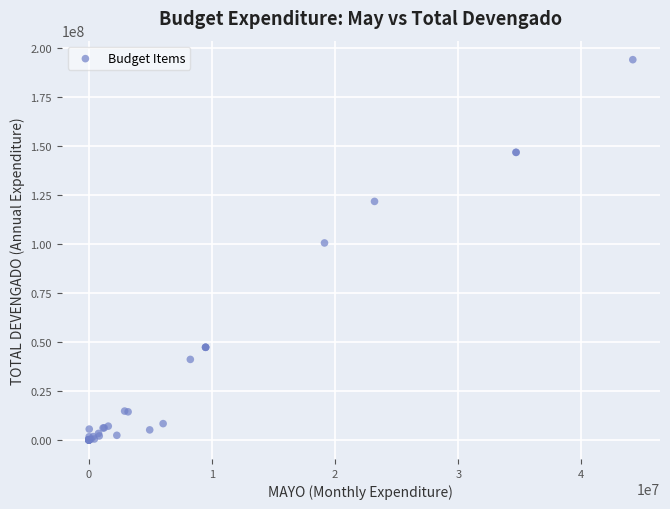

What Y value in the scatter plot is closest to 97049847?

100556669.6